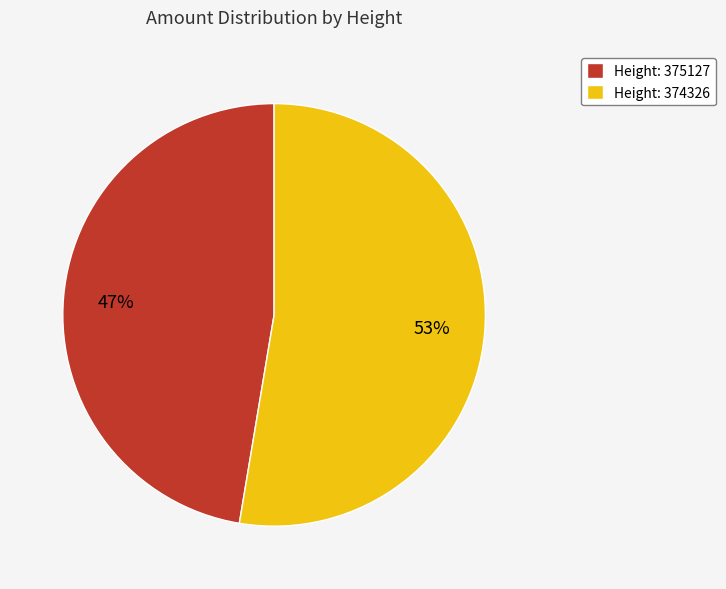

How many segments does this pie chart have?

2